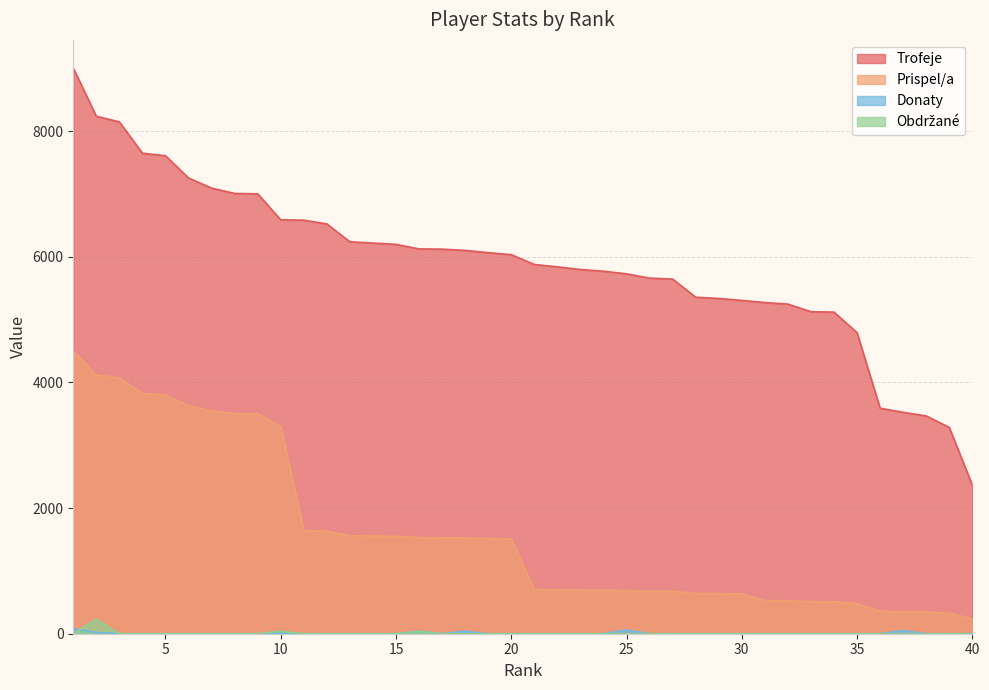

Which series ends up on top after the final intersection of Obdrzane and Donaty?

Obdrzane